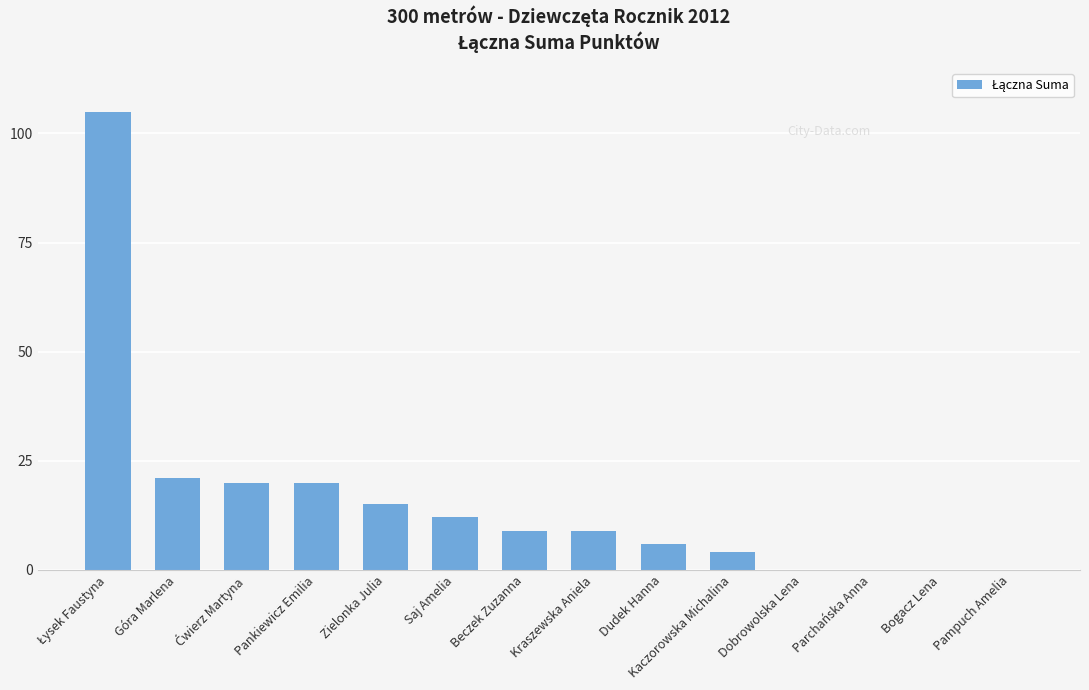

What is the change in value from Pankiewicz Emilia to Saj Amelia?

-8